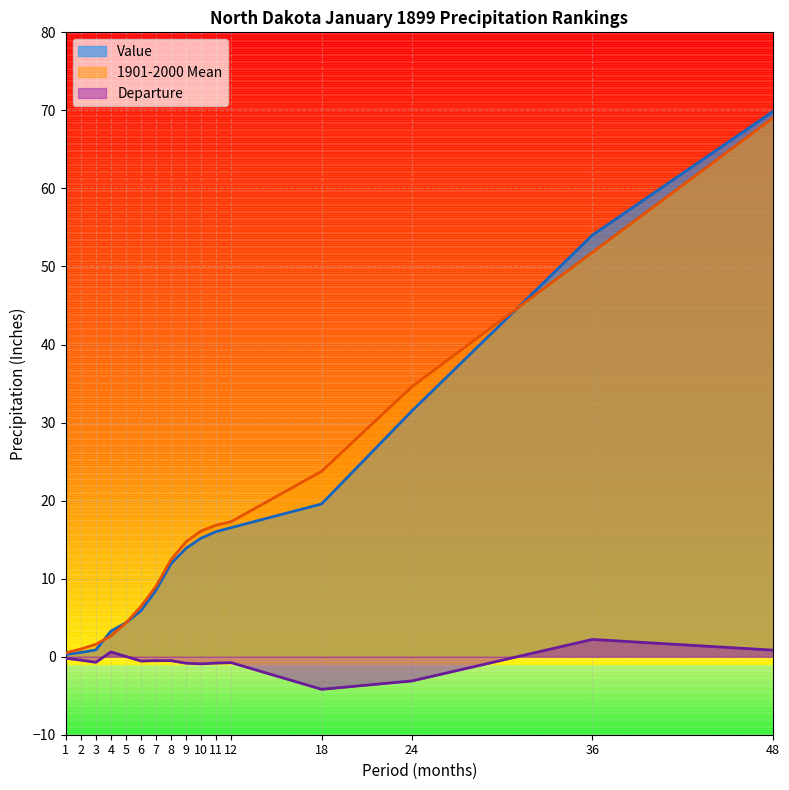

The Value series shows 0.5 at 2. True or false?

True